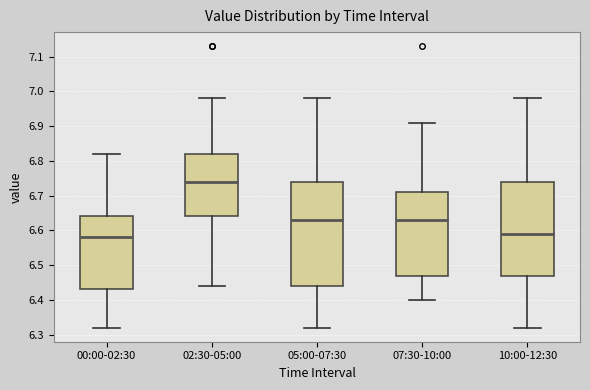

Where is the upper edge of the box for 10:00-12:30 on the y-axis? The values are not printed on the chart, so give them approximately, as read against the axis.

6.74